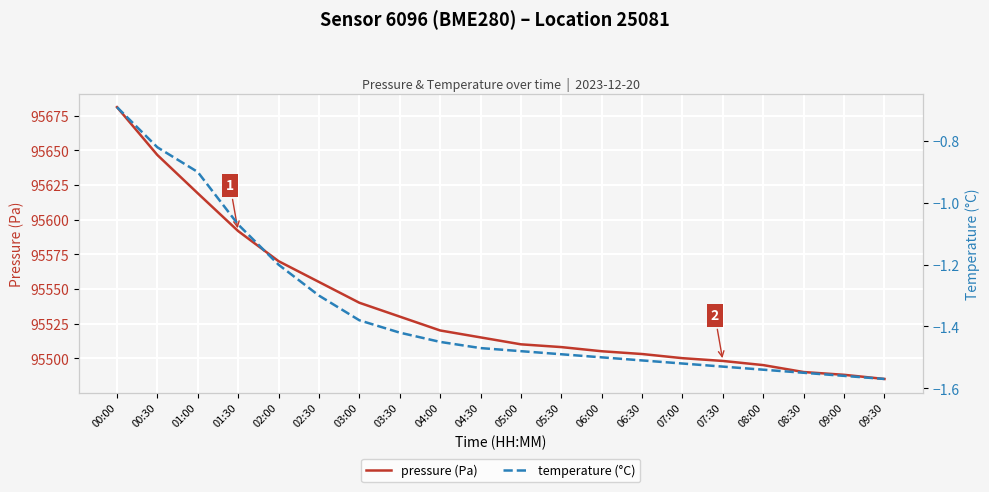

What position from the right is 05:30?

9